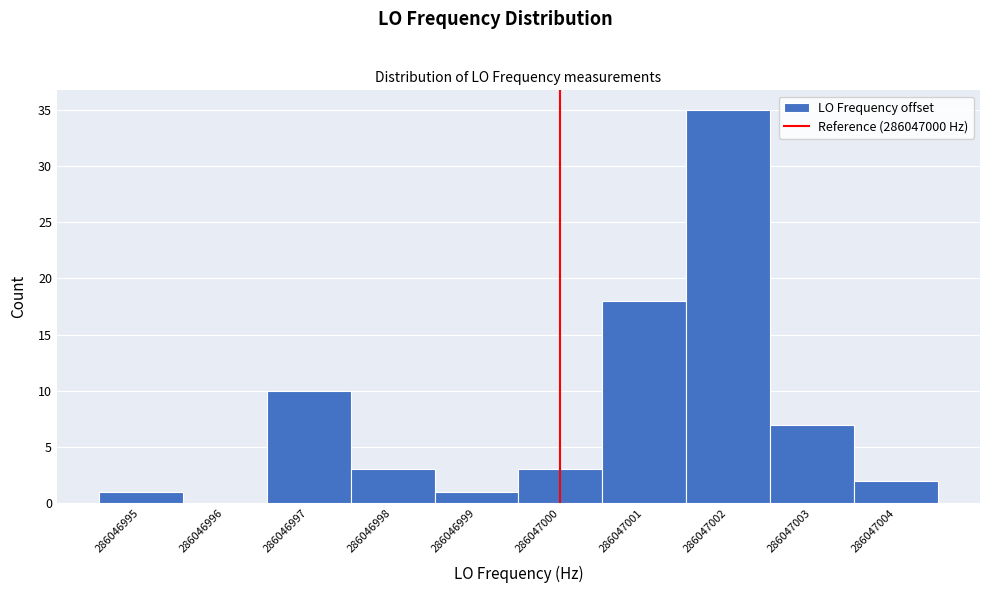

Reading right to left, transcribe all the data shown in this chart.

286047004=2	286047003=7	286047002=35	286047001=18	286047000=3	286046999=1	286046998=3	286046997=10	286046996=0	286046995=1